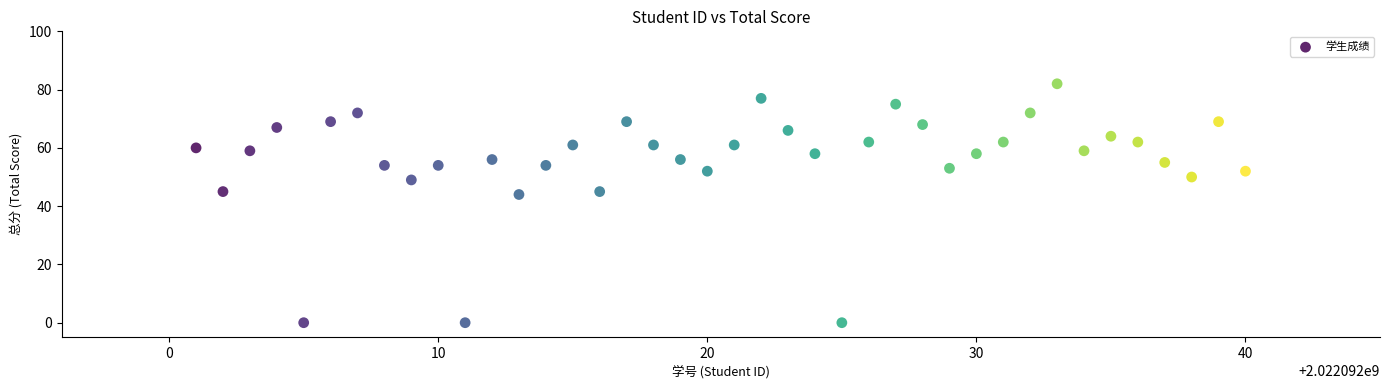

What is the range of Y values (max minus min)?

82